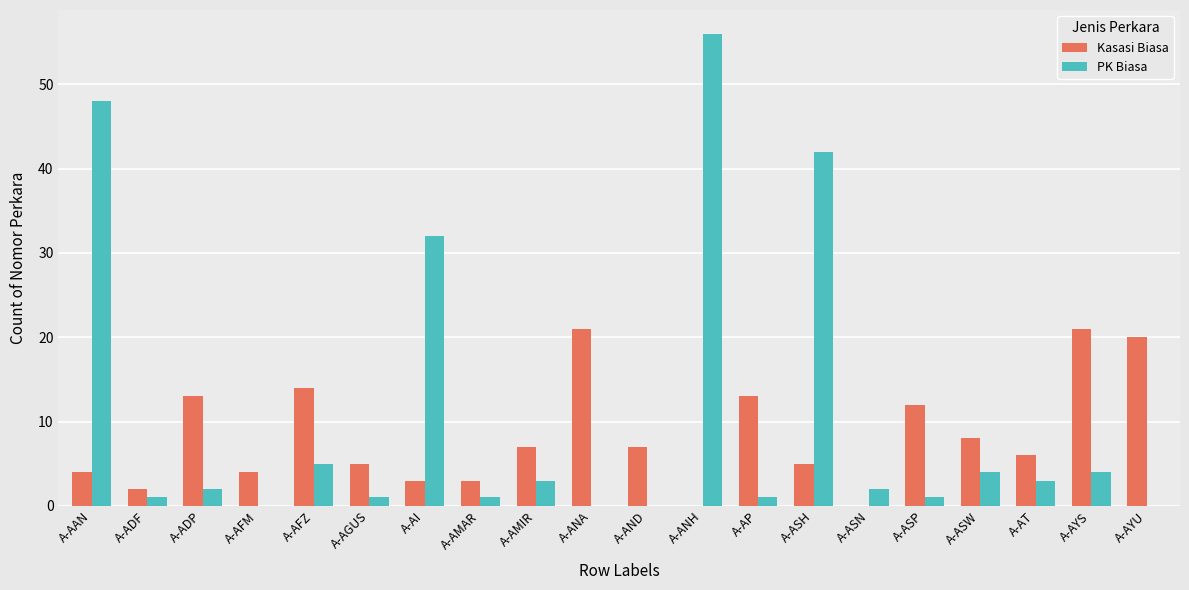

What is the total value across all series at A-AYU?

20